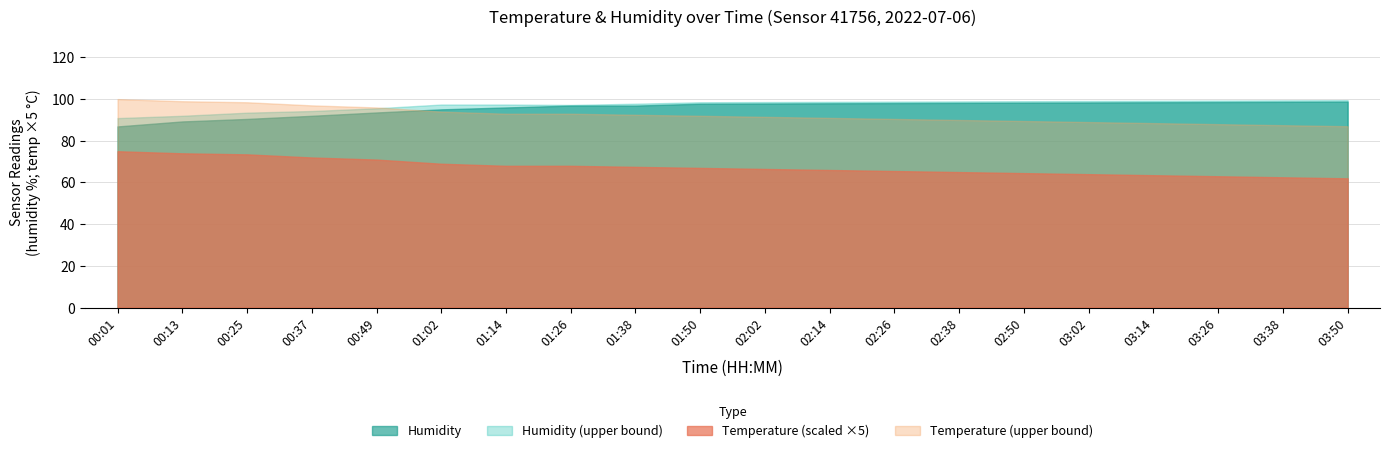

Which series changed the most between 00:25 and 02:14?

humidity